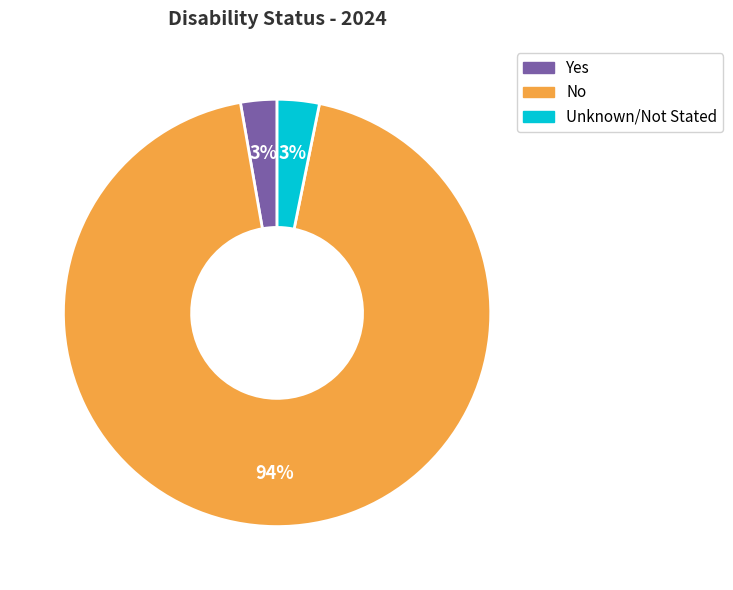

Is the sum of No and Unknown/Not Stated greater than half?

Yes